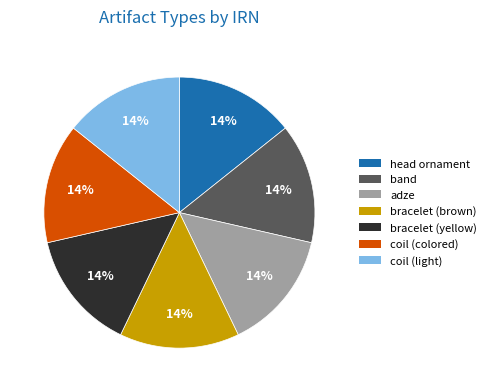

The coil (colored) slice represents 14% of the pie. True or false?

True